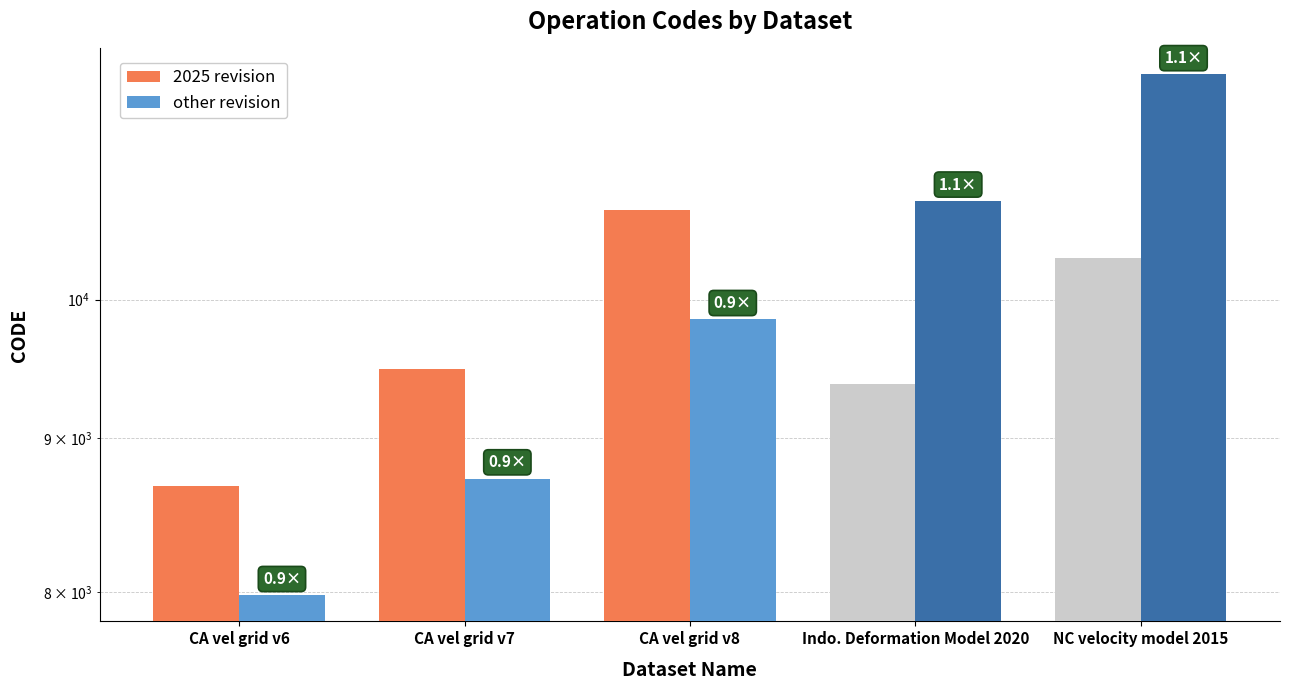

Which label corresponds to the largest value in the chart?

NC velocity model 2015